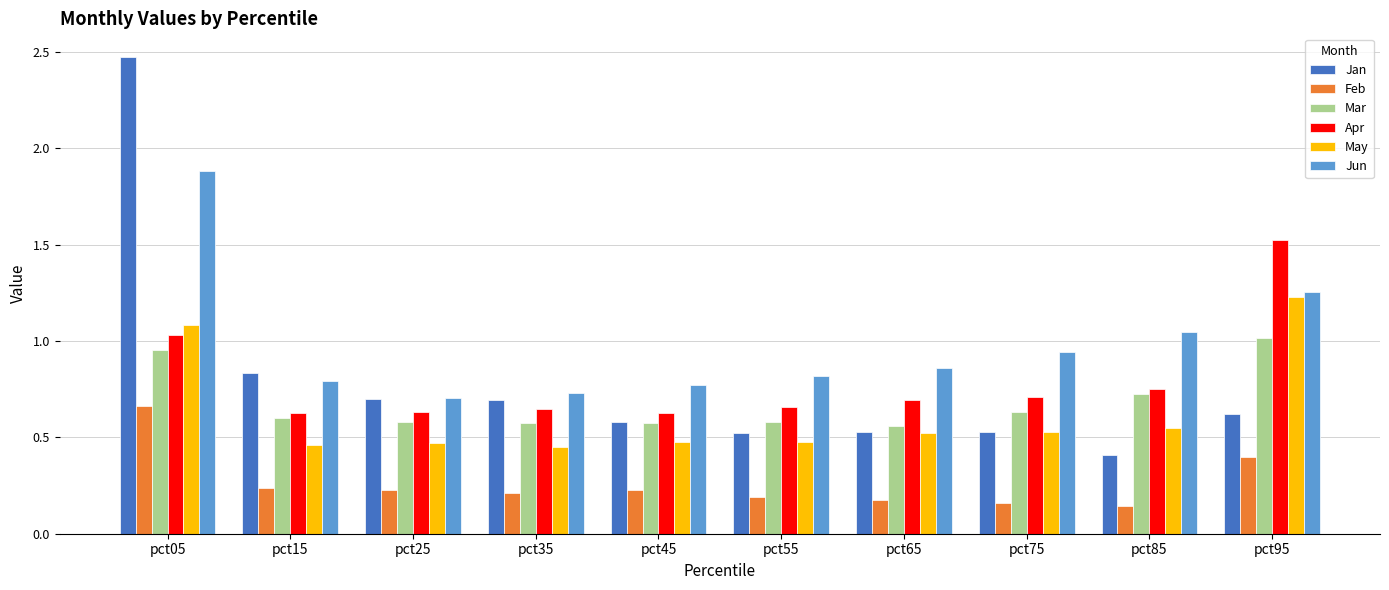

At which category is the sum across all series the highest?

pct05